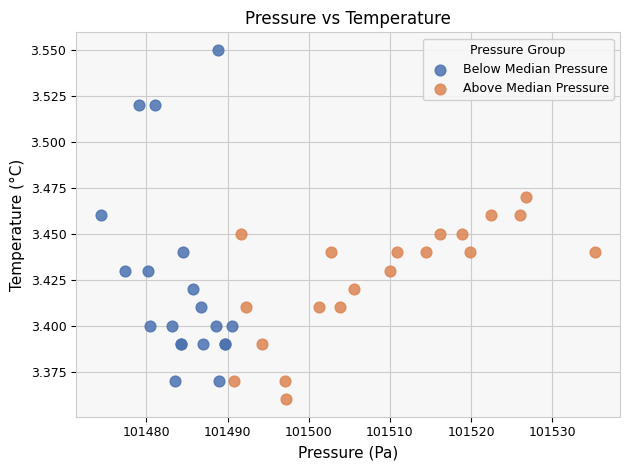

Which series has the widest spread of Y values?

Below Median Pressure